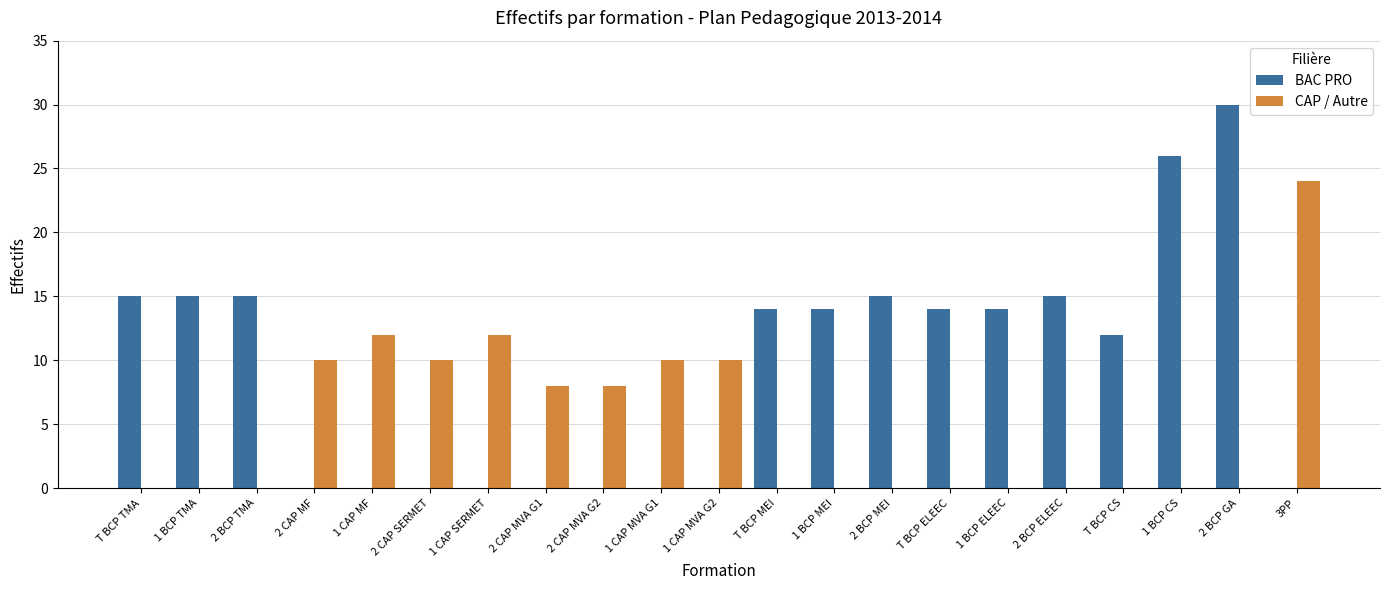

Does the chart contain stacked bars?

No